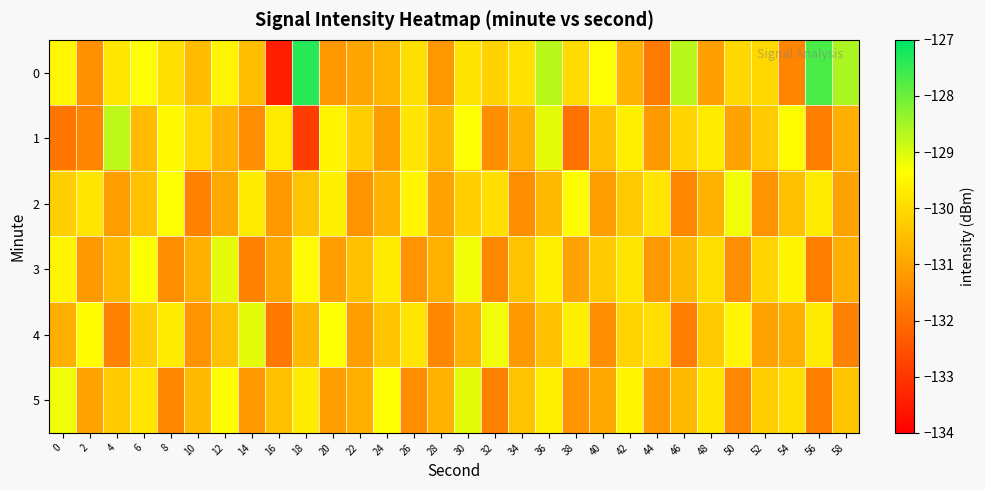

How many distinct data groups are displayed?

6